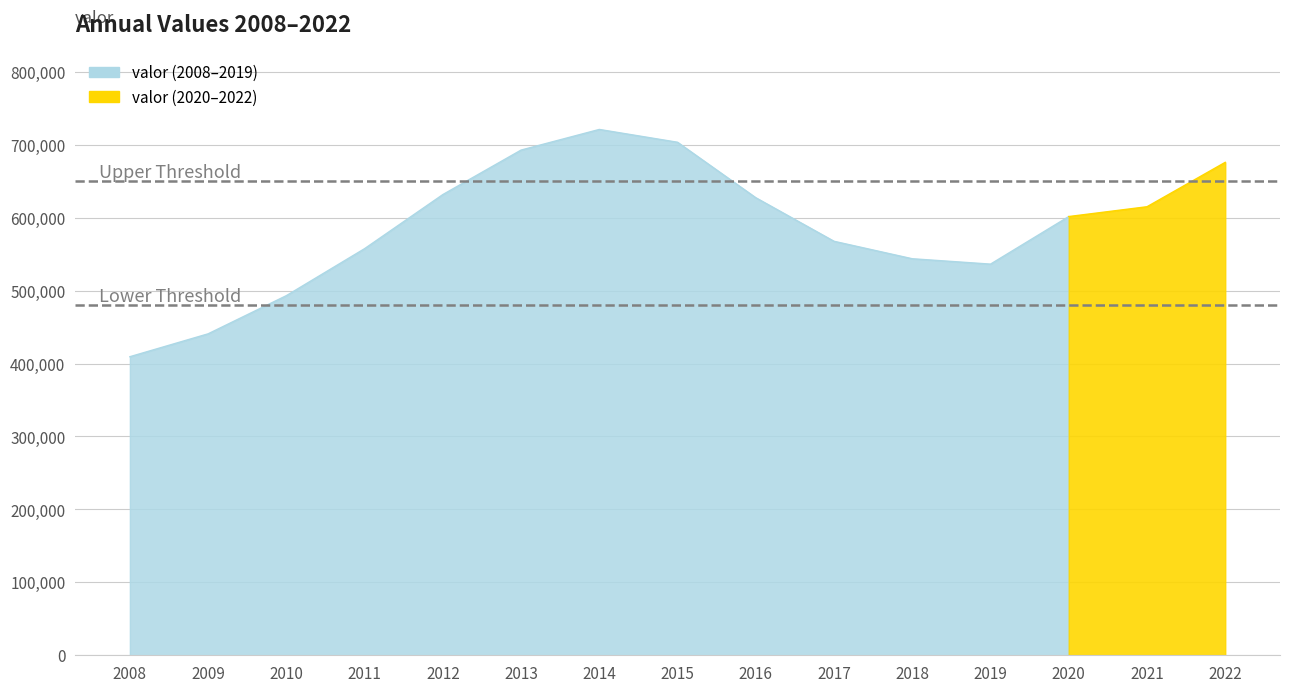

Approximately how many times larger is the value at 2022 compared to 2016?

1.1